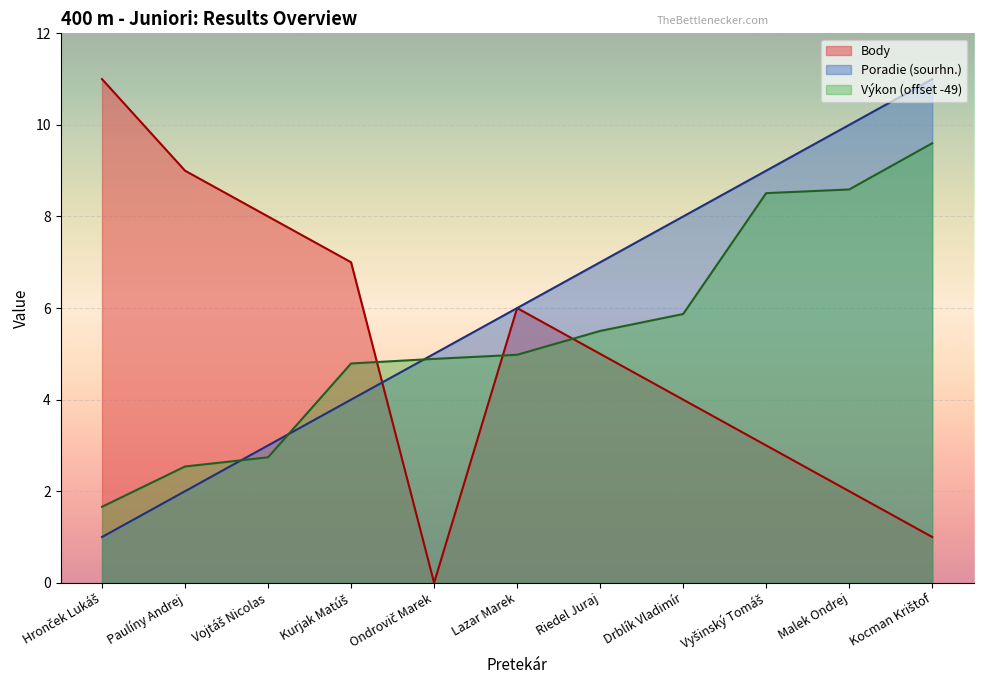

Is it true that Poradie (sourhn.) equals 10.0 at Malek Ondrej?

True